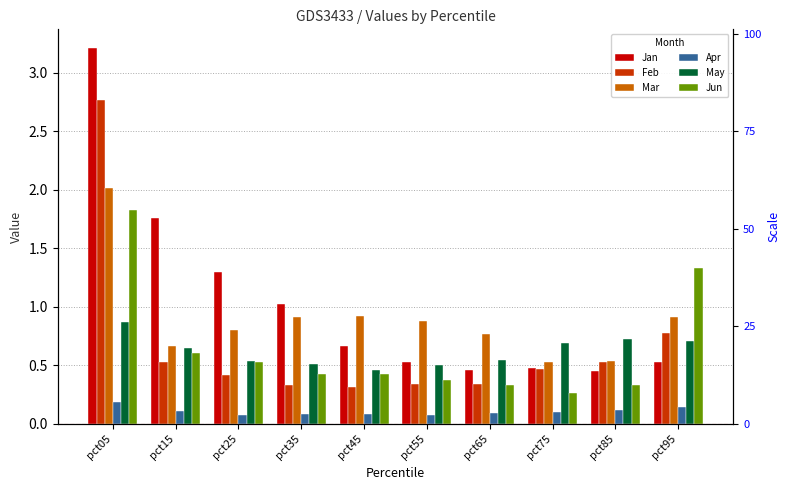

Which series changed the most between pct15 and pct95?

Jan